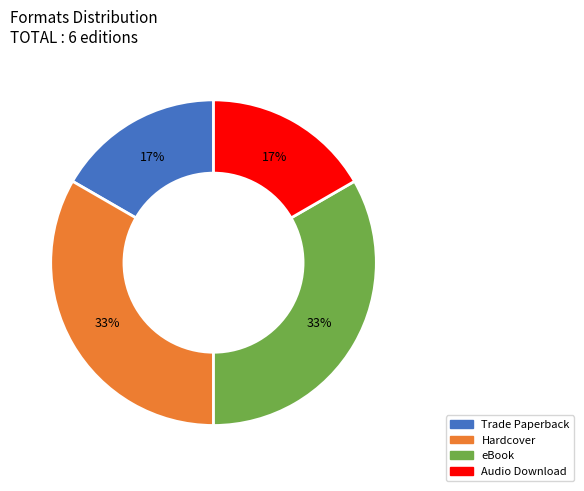

Is there any slice that represents more than half of the pie?

No